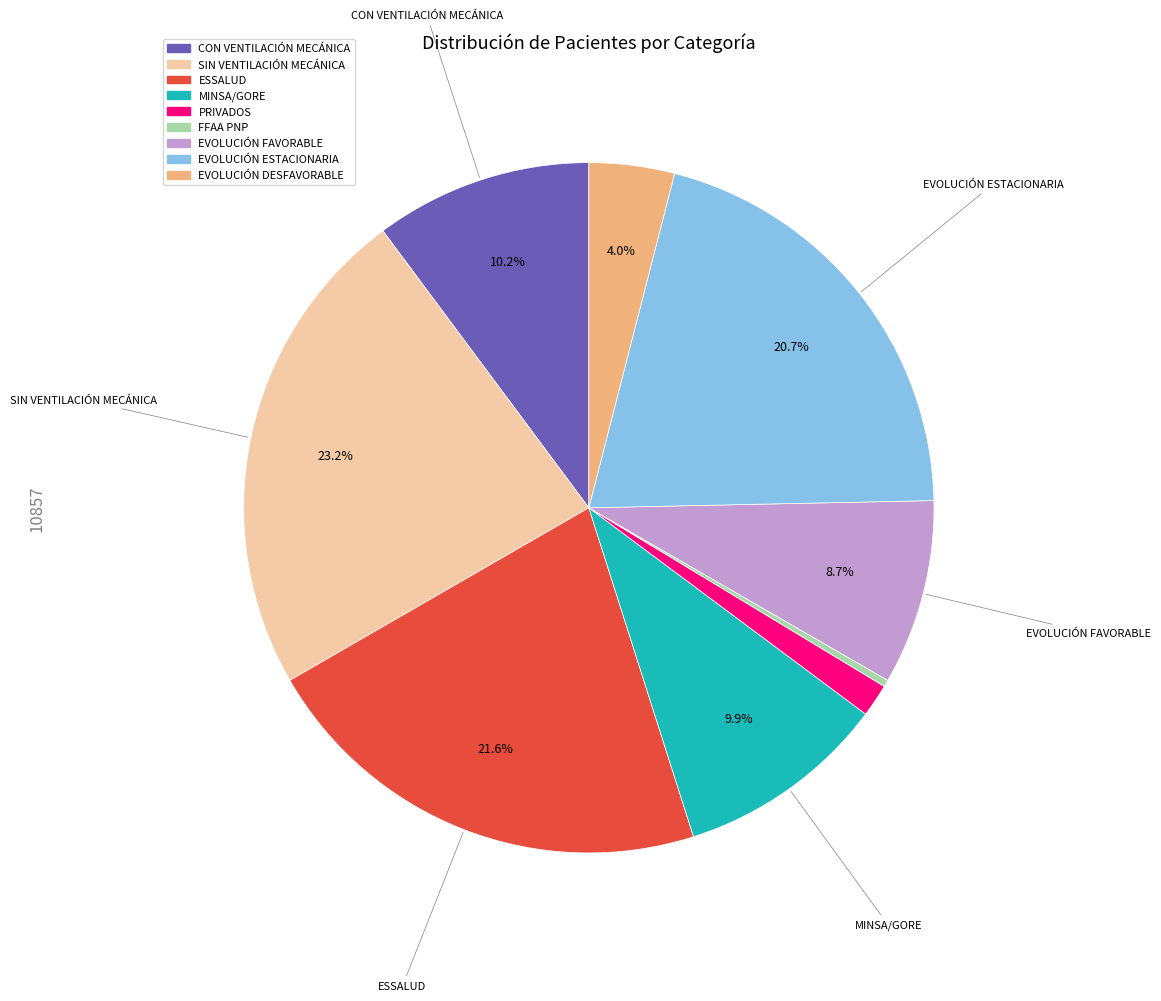

How much of the chart is everything except EVOLUCIÓN DESFAVORABLE?

96.0%